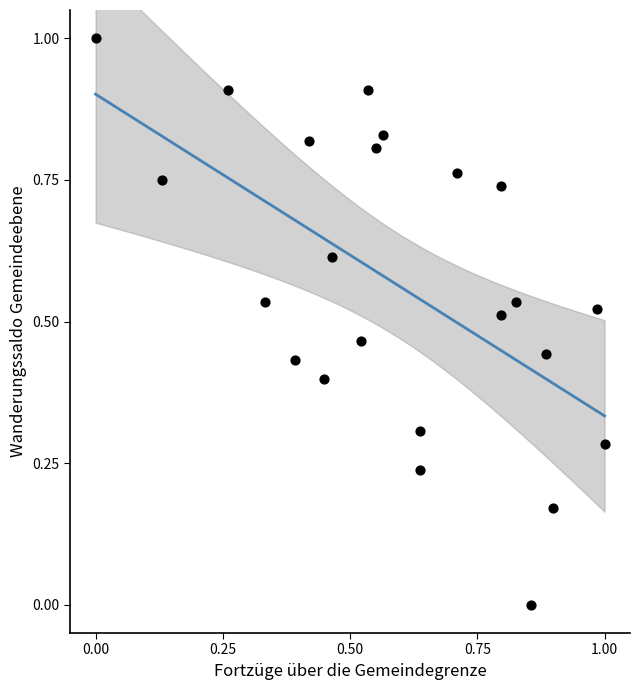

What is the range of X values (max minus min)?

1.0